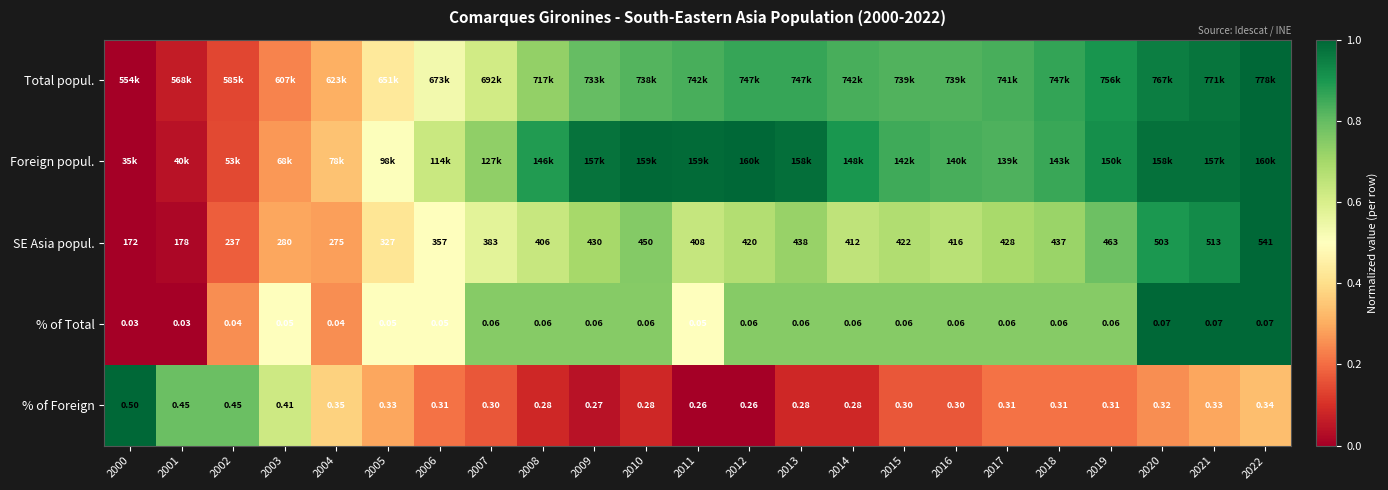

Which series has the largest total across all categories?

Foreign popul.